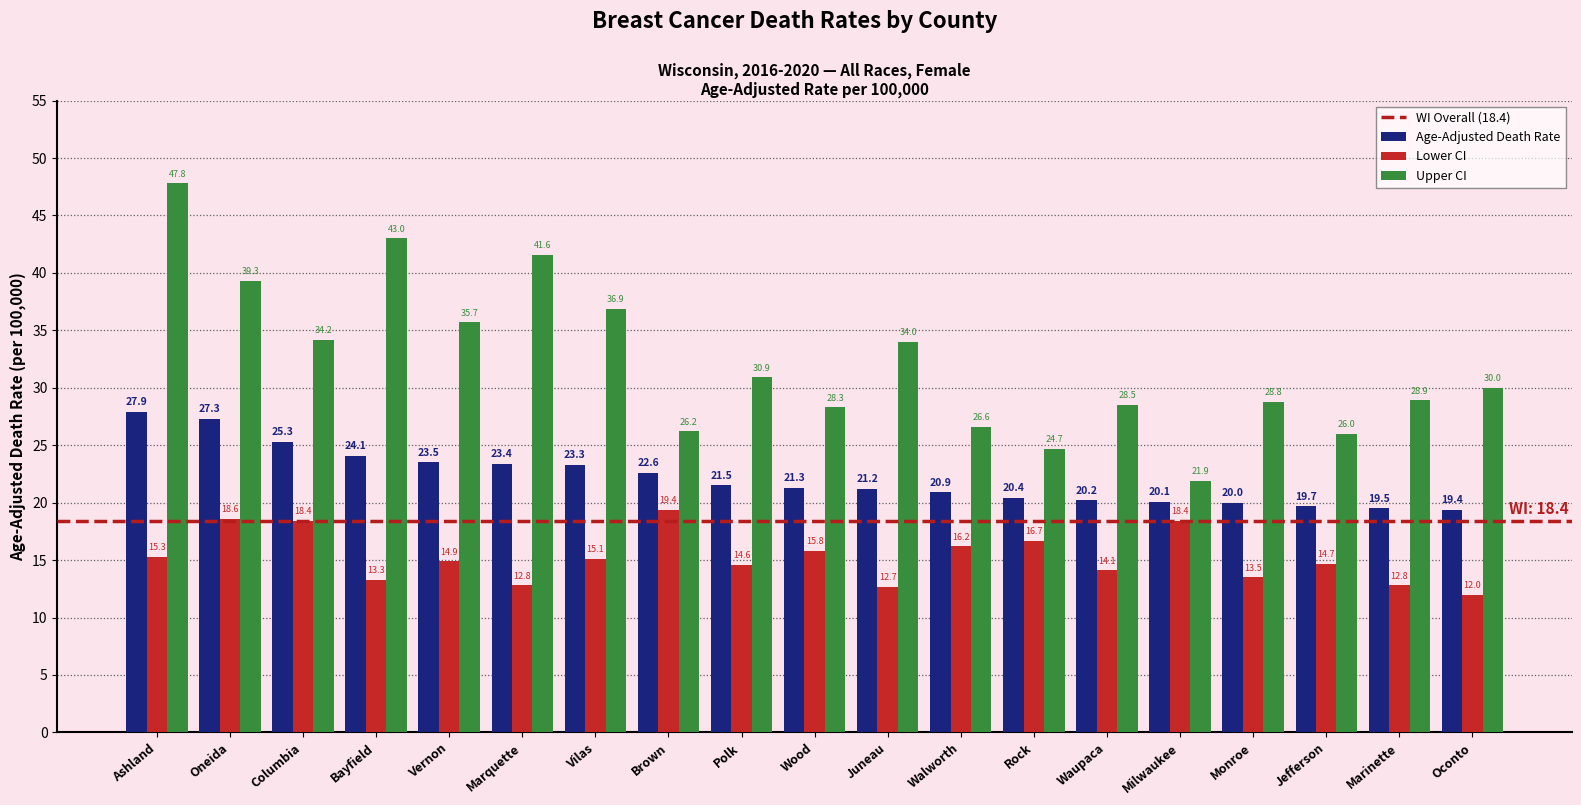

List the series in order of their overall mean, highest first.

Upper CI, Age-Adjusted Death Rate, Lower CI